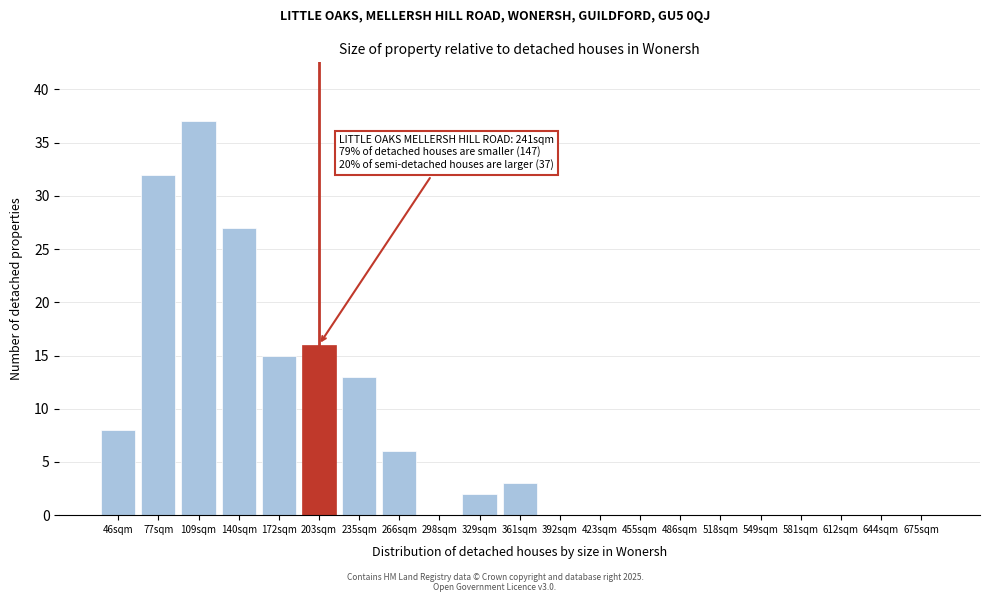

Reading right to left, what are all the values shown in this chart?

675sqm=0	644sqm=0	612sqm=0	581sqm=0	549sqm=0	518sqm=0	486sqm=0	455sqm=0	423sqm=0	392sqm=0	361sqm=3	329sqm=2	298sqm=0	266sqm=6	235sqm=13	203sqm=16	172sqm=15	140sqm=27	109sqm=37	77sqm=32	46sqm=8